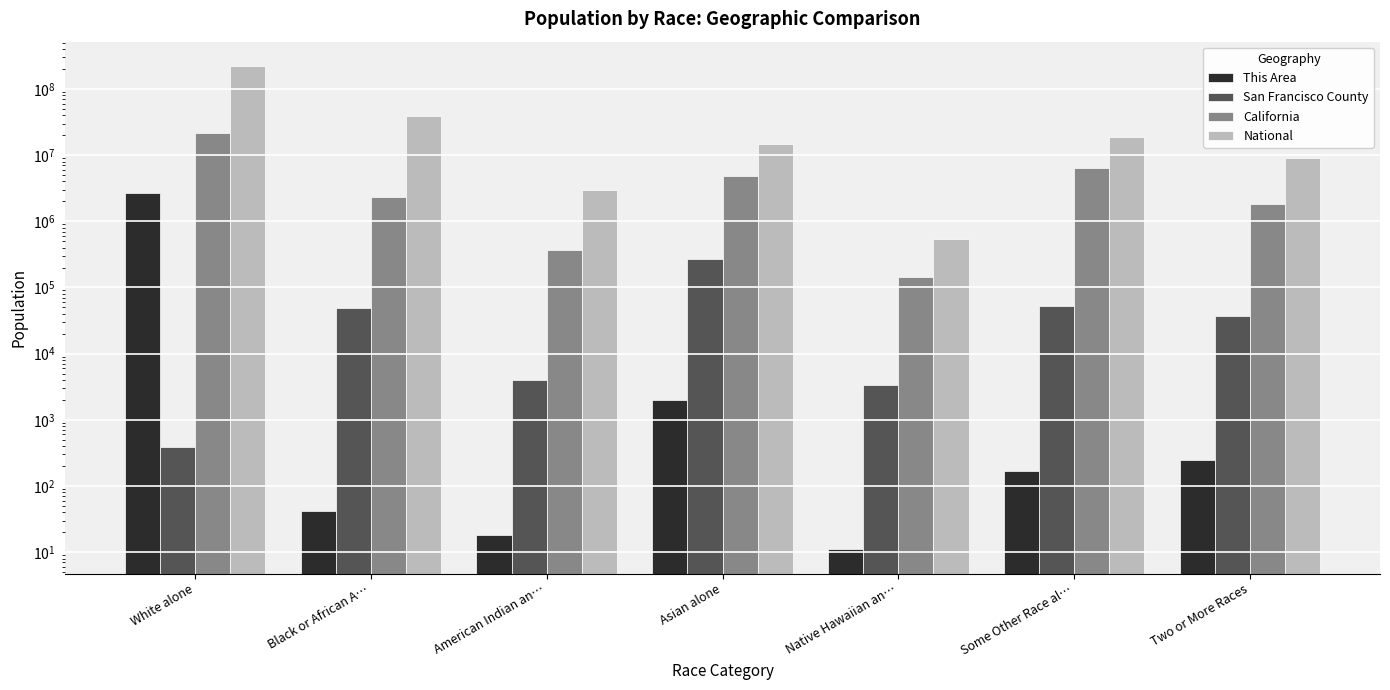

How many data points in National are above 14674252?

3